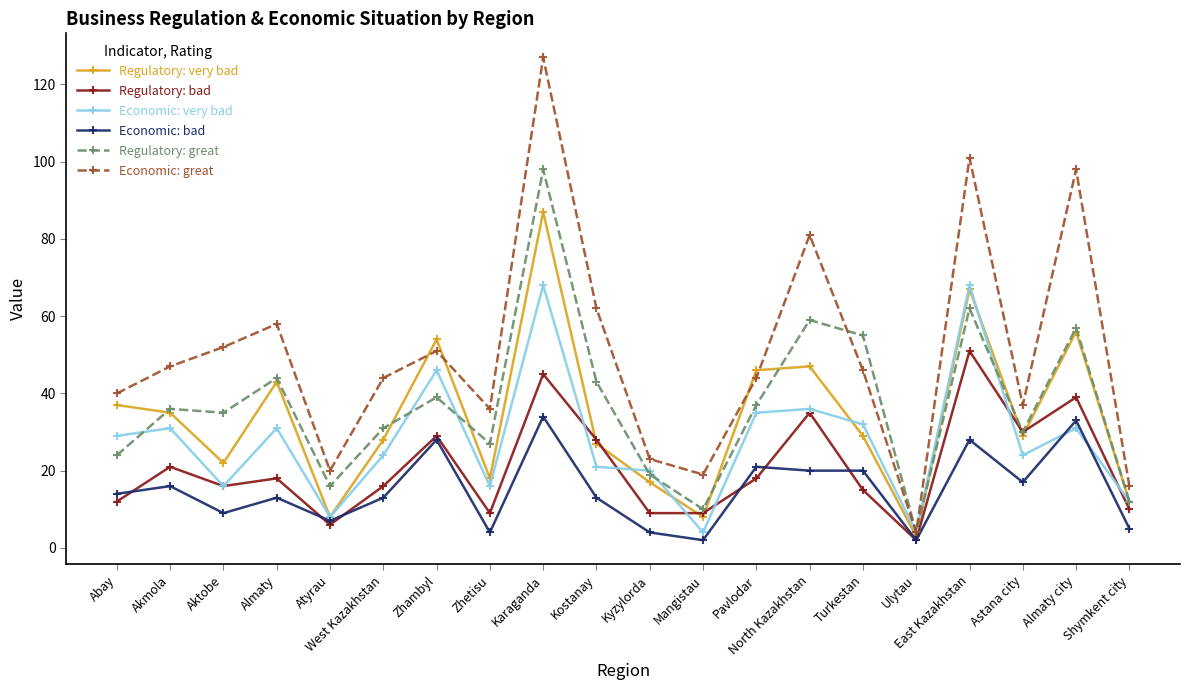

What is the lowest value of the Regulatory: very bad series?

3